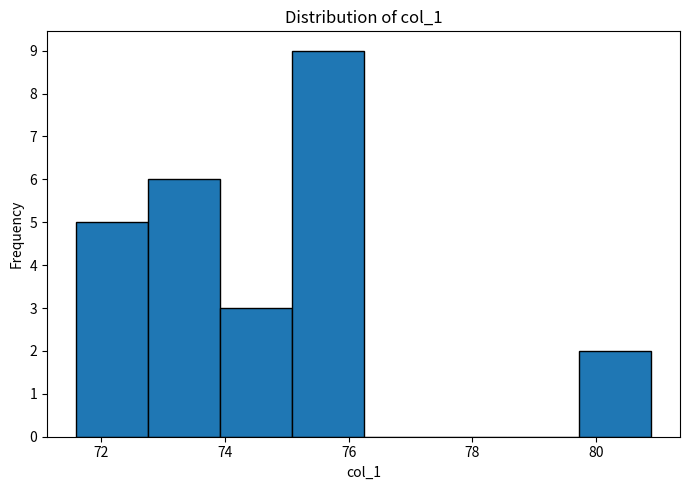

How tall is the bar that spans 74.0 to 75.0 on the x-axis? Neither the bar edges nor the heights are printed on the chart, so give them approximately, as read against the axes.

3